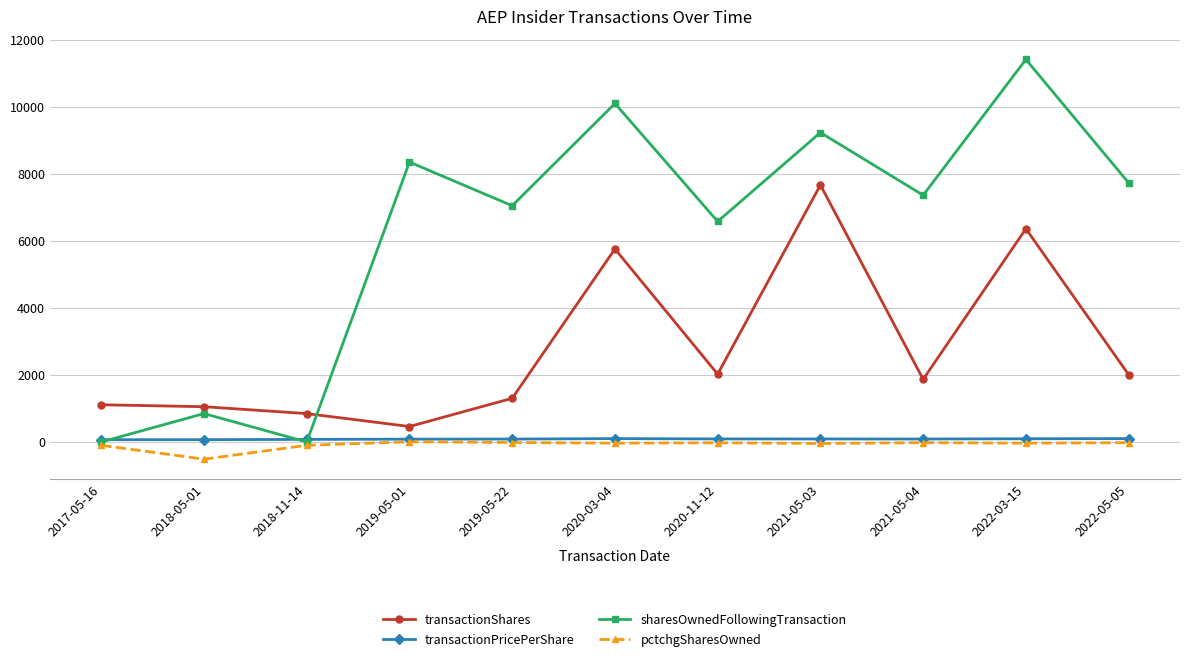

What is the maximum value shown in the chart?

11413.0